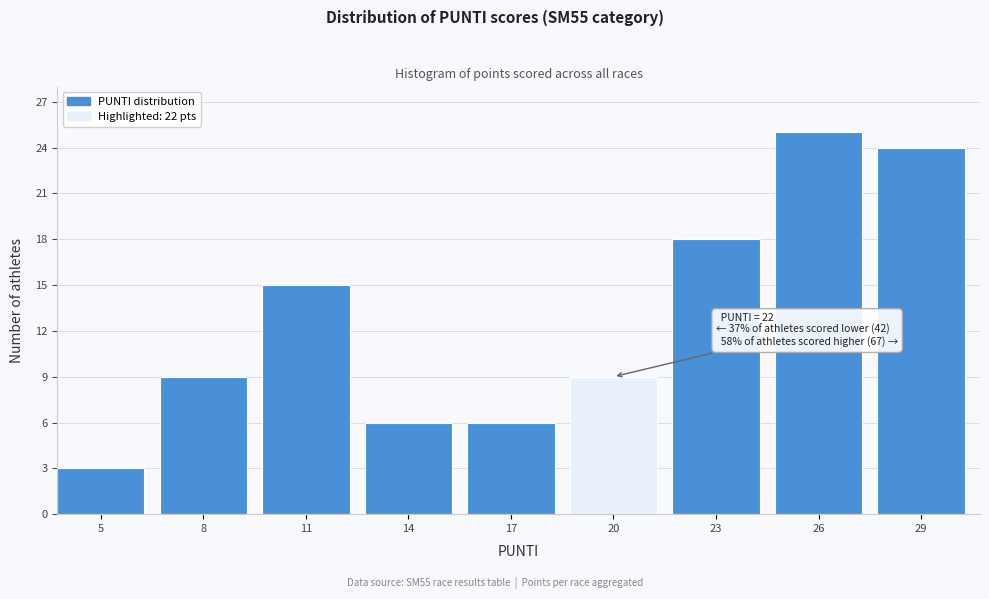

Reading right to left, extract all data points from this chart.

29=24	26=25	23=18	20=9	17=6	14=6	11=15	8=9	5=3